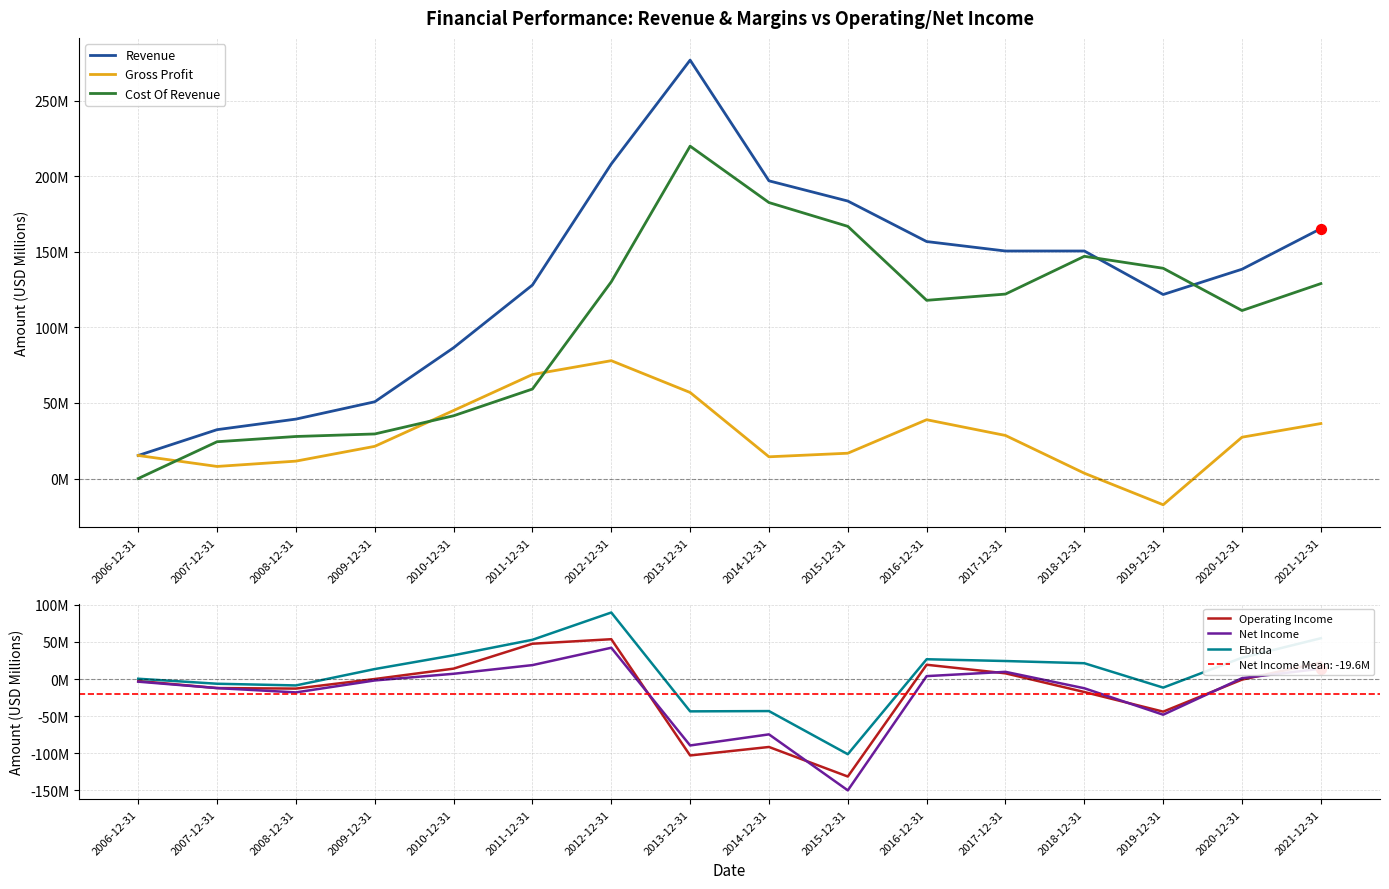

Which series contains the lowest Y value?

Net Income